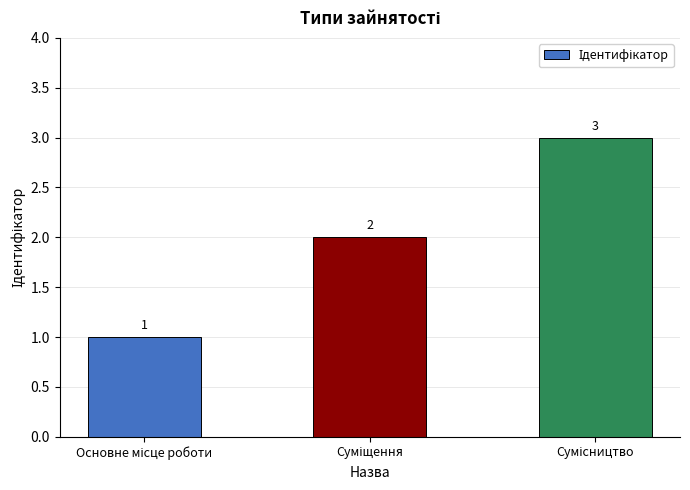

What is the sum of all values?

6